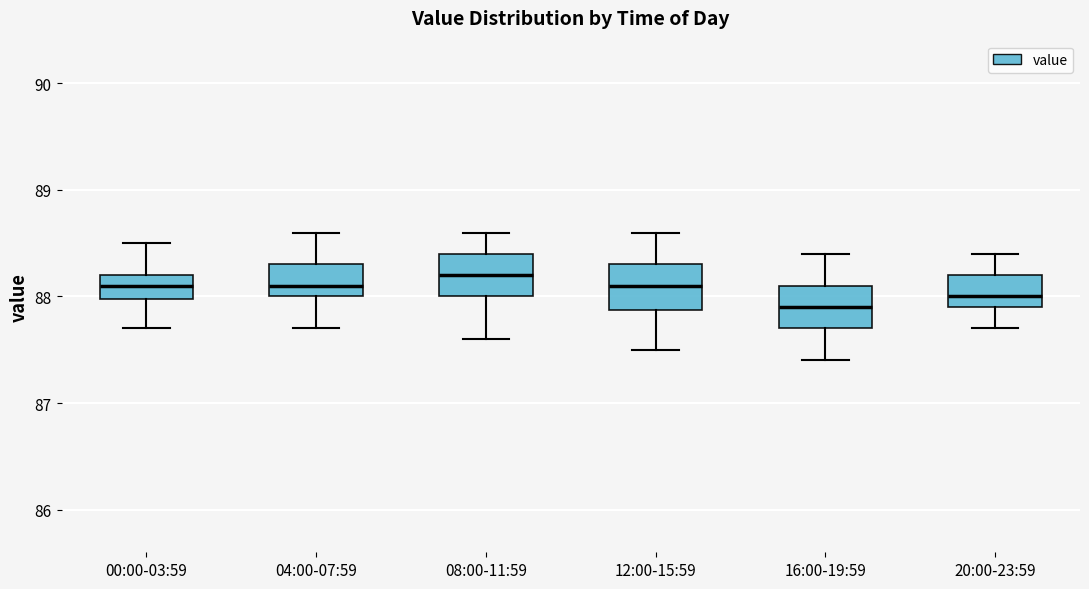

Reading left to right, transcribe this box plot: for each box, give where its median line is, the range the box spans, and where its two whiskers end, as read against the y-axis. The values are not printed on the chart, so give them approximately, as read against the axis.

00:00-03:59: median 88.1, box 88.0 to 88.2, whiskers 87.7 to 88.5
04:00-07:59: median 88.1, box 88.0 to 88.3, whiskers 87.7 to 88.6
08:00-11:59: median 88.2, box 88.0 to 88.4, whiskers 87.6 to 88.6
12:00-15:59: median 88.1, box 87.9 to 88.3, whiskers 87.5 to 88.6
16:00-19:59: median 87.9, box 87.7 to 88.1, whiskers 87.4 to 88.4
20:00-23:59: median 88.0, box 87.9 to 88.2, whiskers 87.7 to 88.4